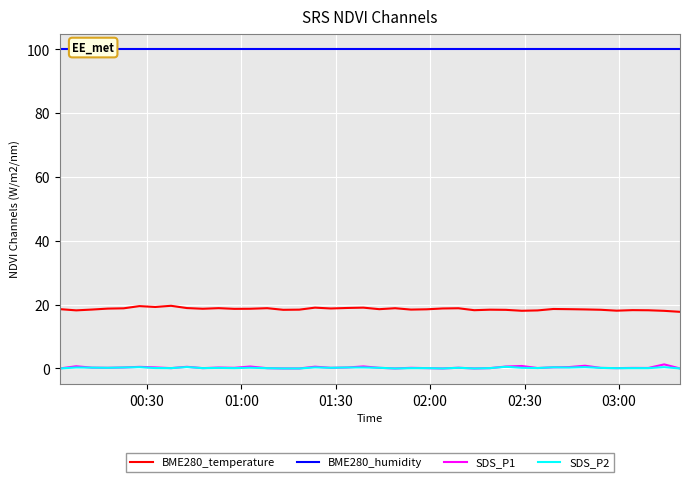

True or false: BME280_temperature and SDS_P1 cross at least once.

False